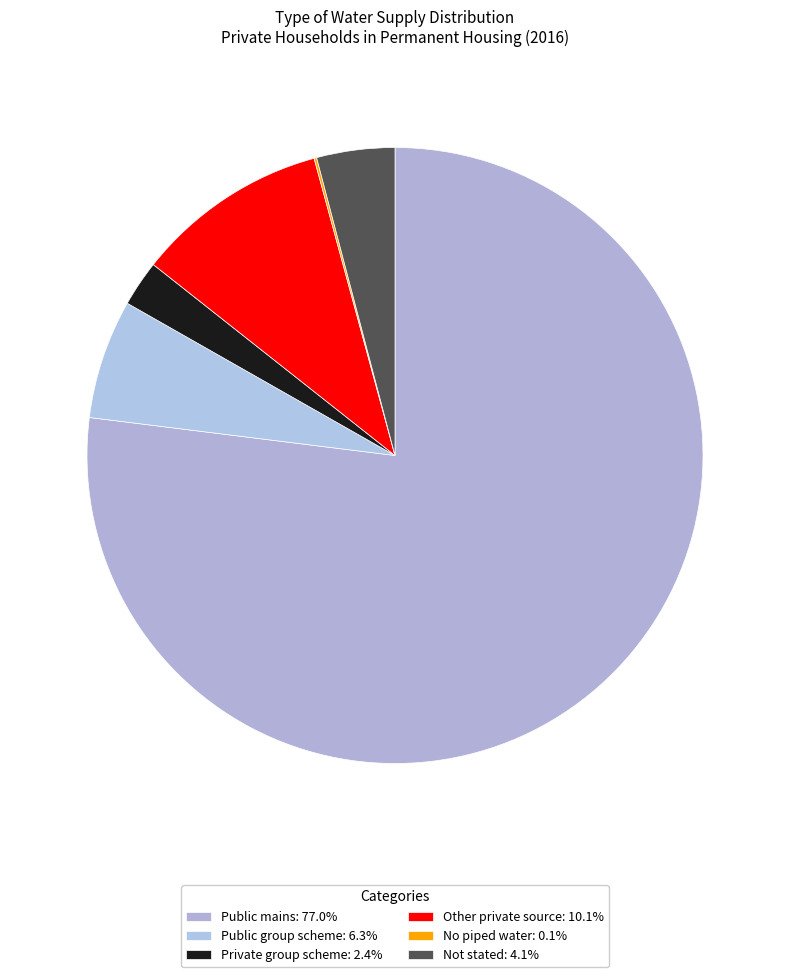

True or false: Public group scheme accounts for 21% of the total.

False